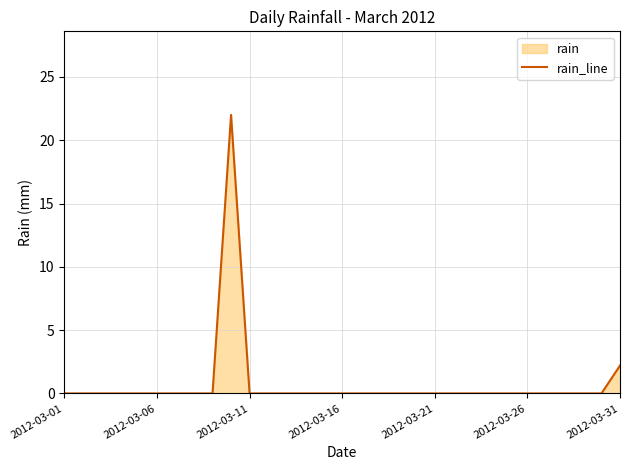

What is the sum of all values?

24.2